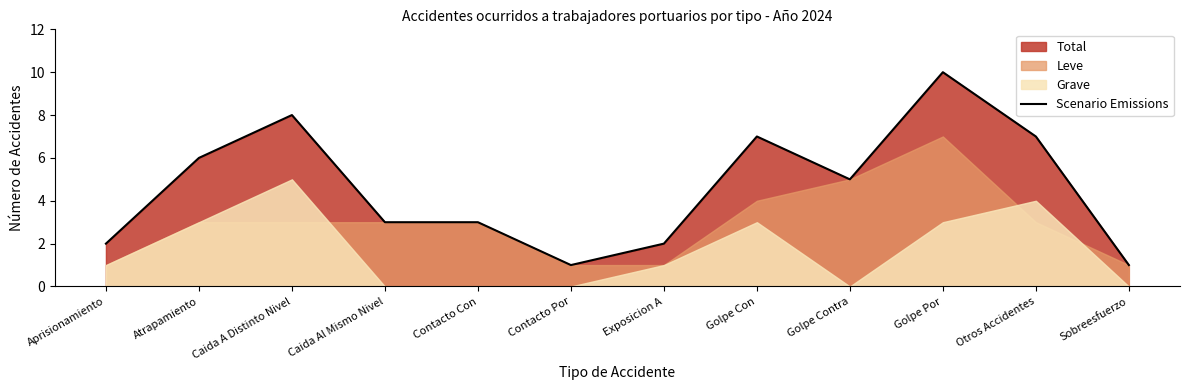

List the labels in order of value, smallest first.

Contacto Por, Sobreesfuerzo, Aprisionamiento, Exposicion A, Caida Al Mismo Nivel, Contacto Con, Golpe Contra, Atrapamiento, Golpe Con, Otros Accidentes, Caida A Distinto Nivel, Golpe Por